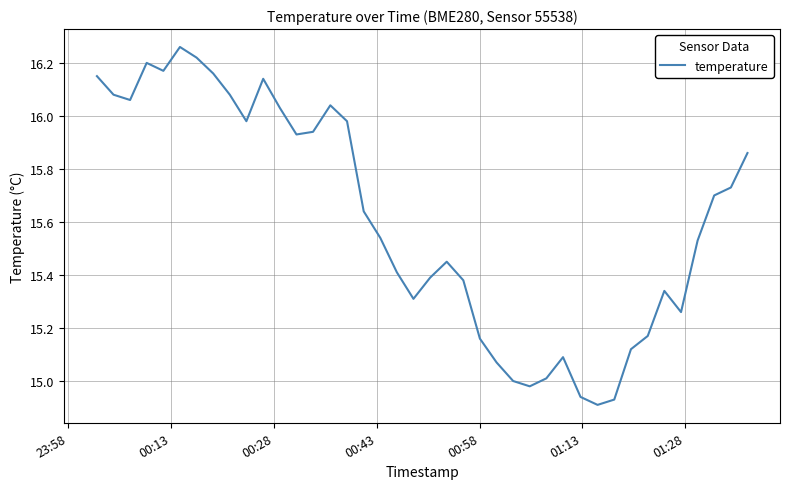

True or false: there are more than 0 points higher than both neighbors.

True